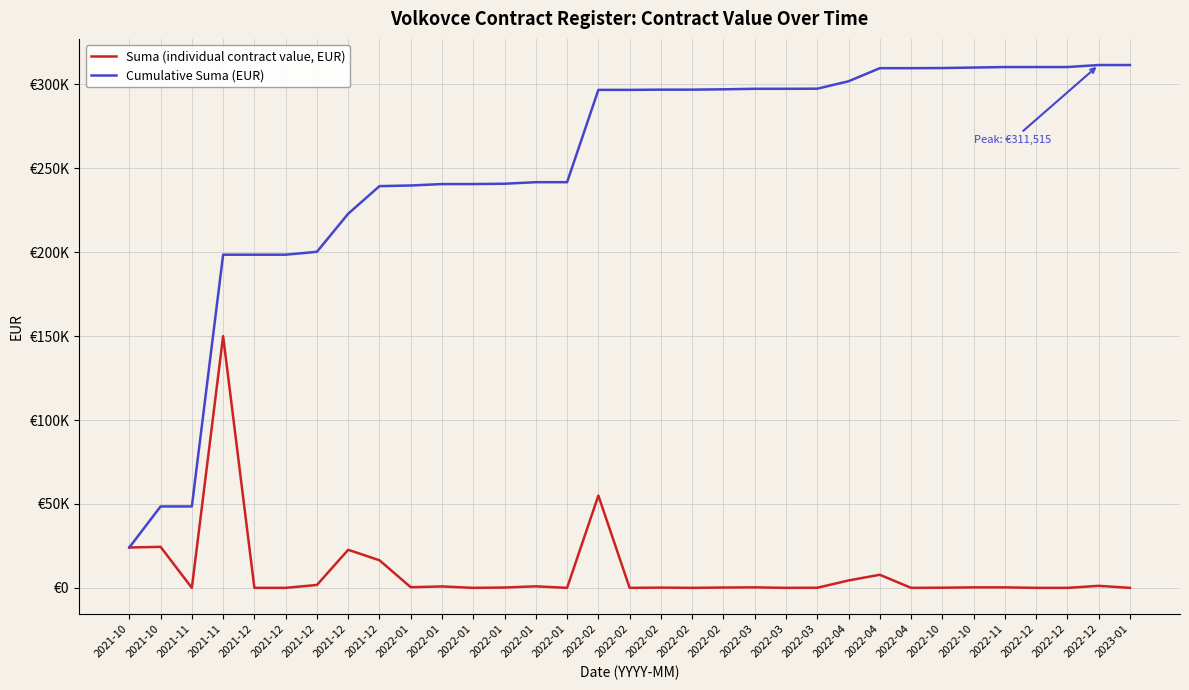

Which category has the highest value in the Suma (individual contract value, EUR) series?

2021-11